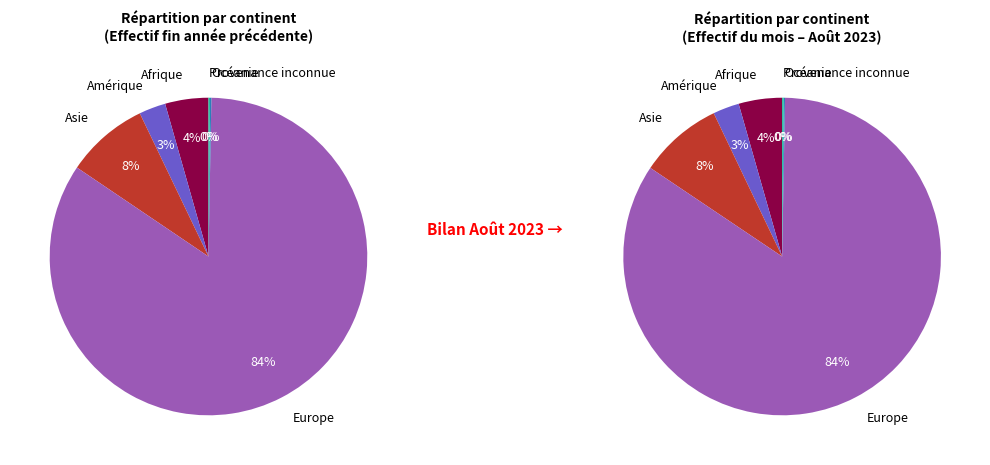

What is the change in value from Afrique to Amérique?

-1482